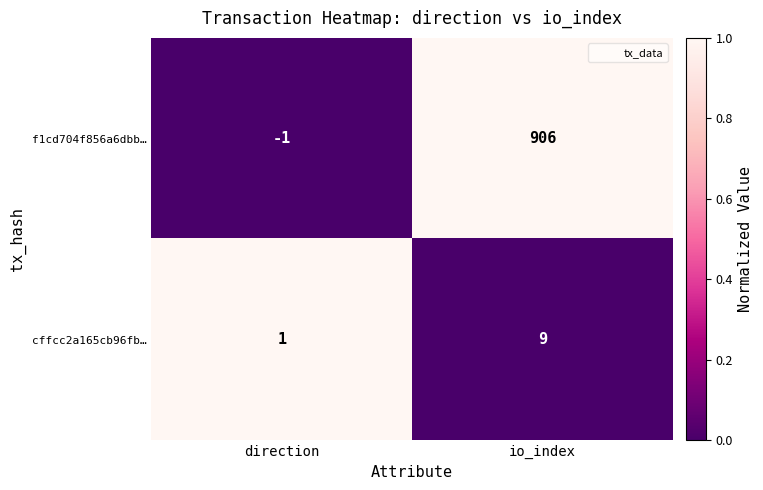

Which category has the highest value across all series?

io_index